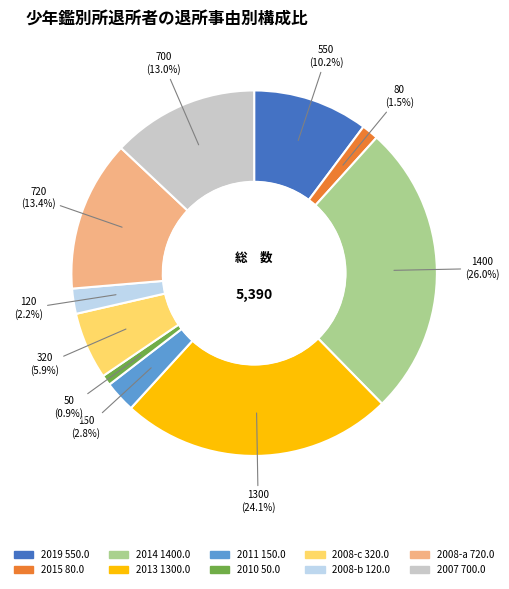

How much of the chart is everything except 2014 1400.0?

74.0%